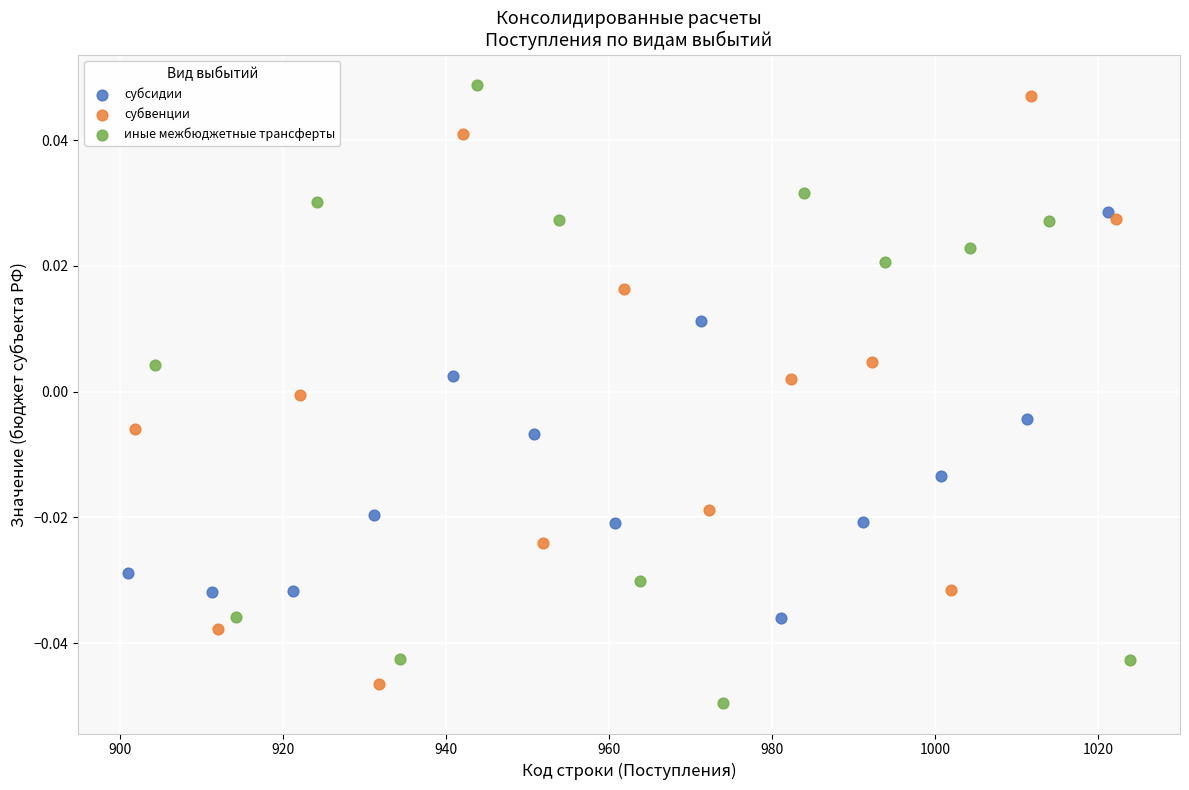

Which series has the largest Y range (max minus min)?

иные межбюджетные трансферты